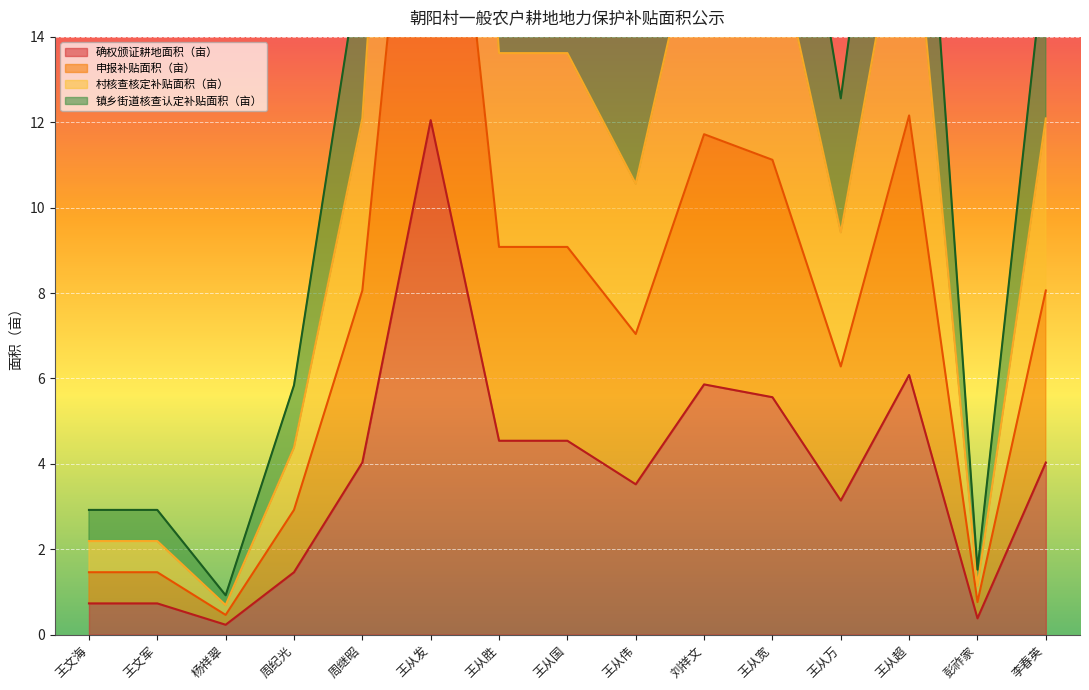

At which label does 申报补贴面积（亩） first exceed 8?

周继昭